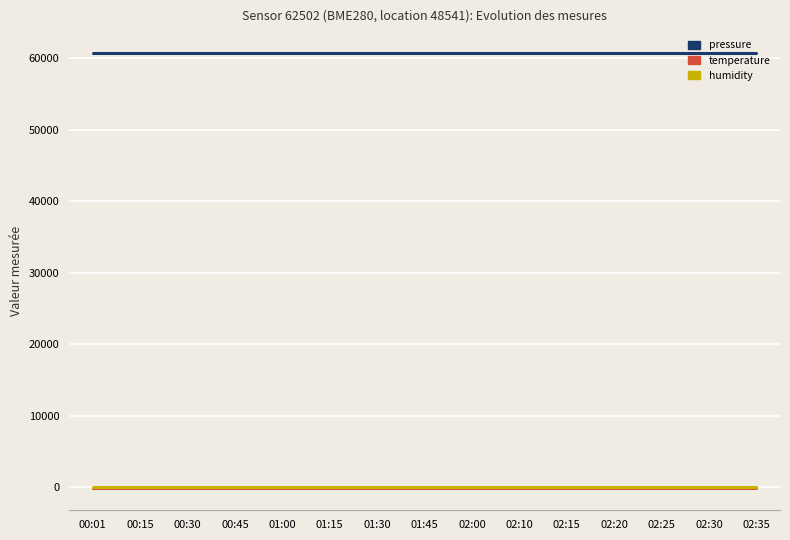

The value of humidity at 00:15 is 100.0. True or false?

True